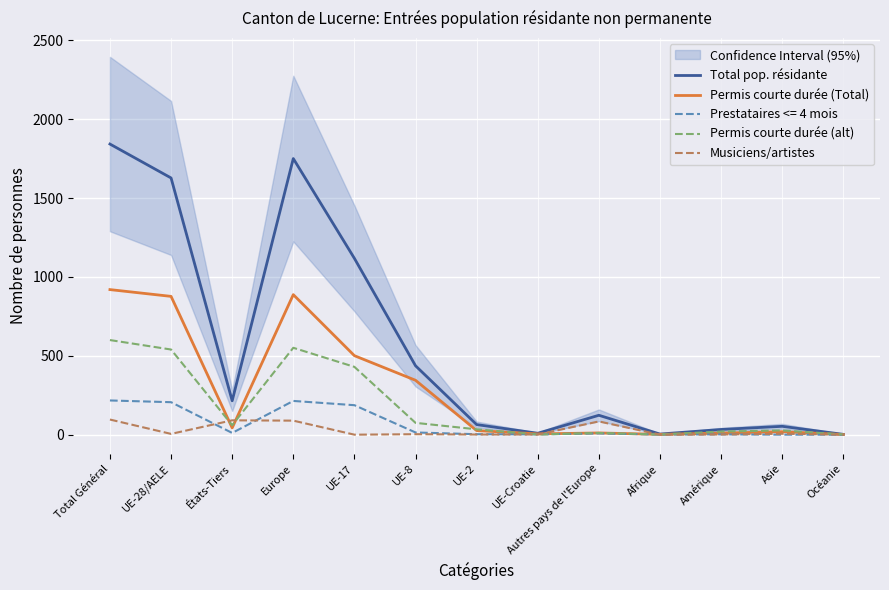

What is the difference between the highest and lowest values at Total Général?

1747